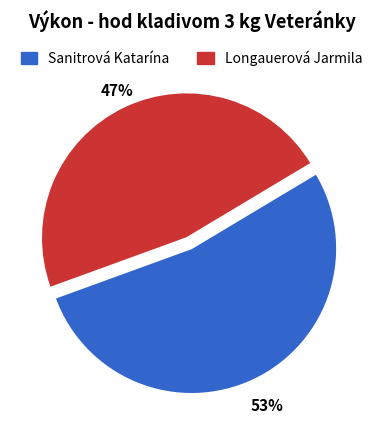

To the nearest percent, what portion does Sanitrová Katarína represent?

53%